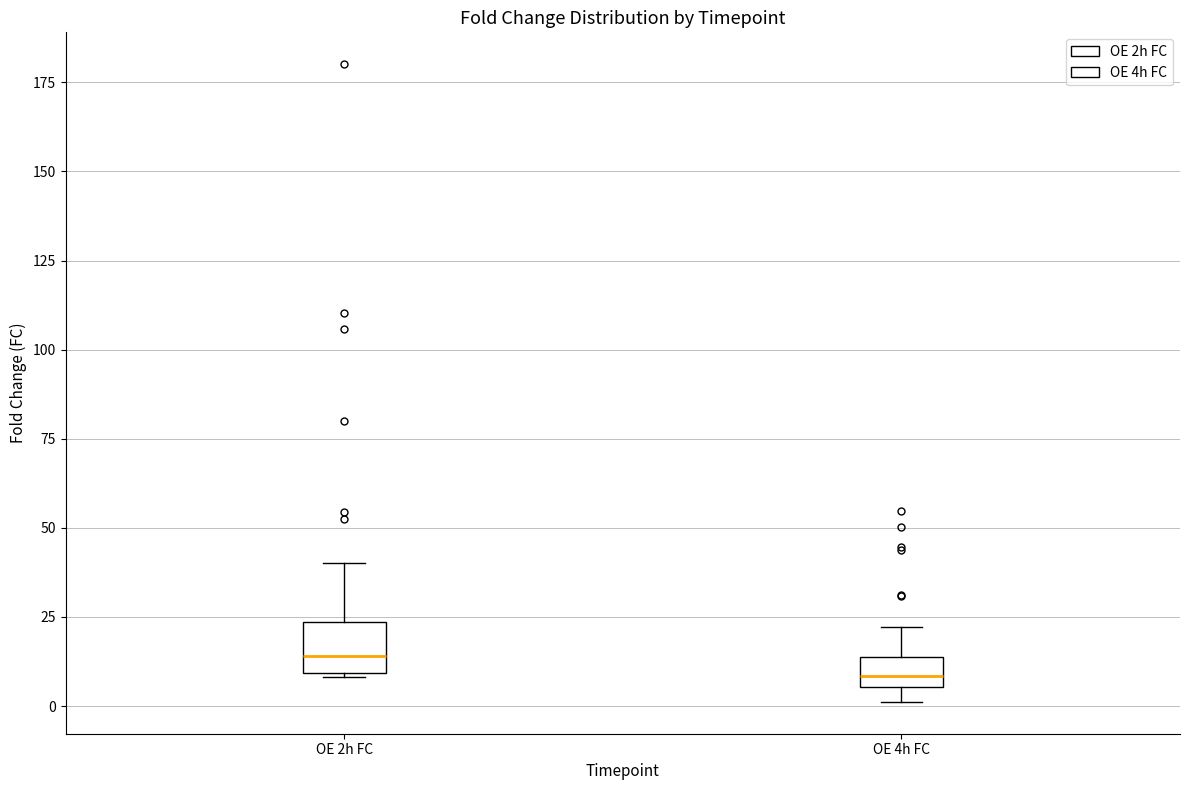

Which box is the tallest, from its lower edge to its upper edge?

OE 2h FC